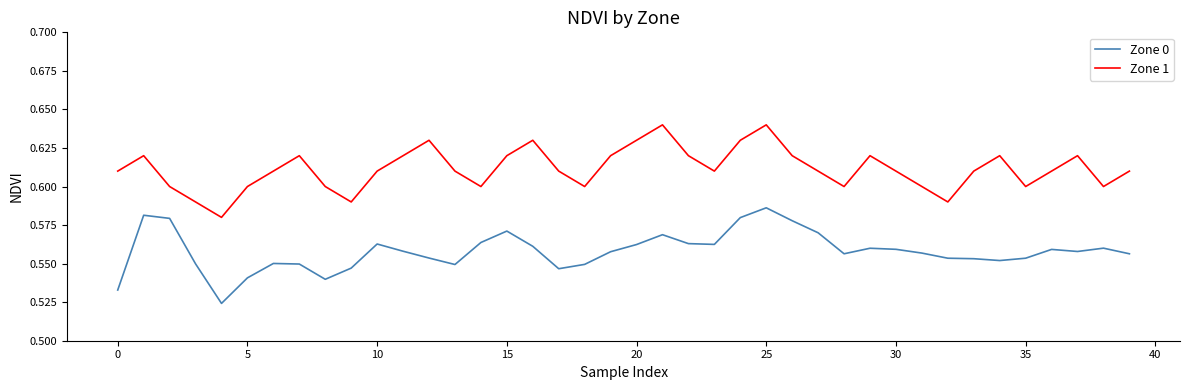

True or false: Zone 0 and Zone 1 intersect in this chart.

False